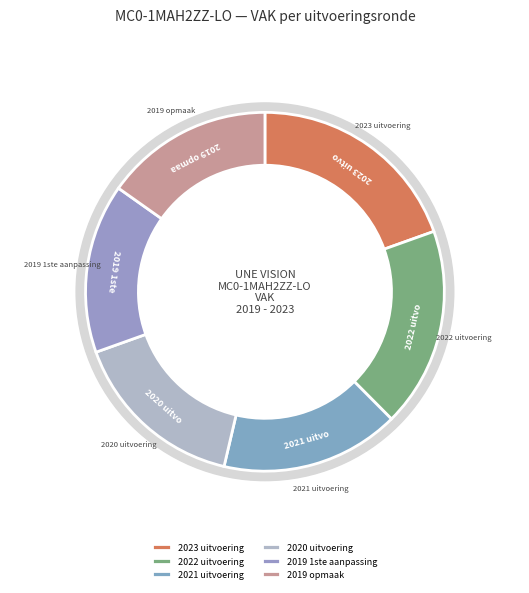

Is there any slice that represents more than half of the pie?

No